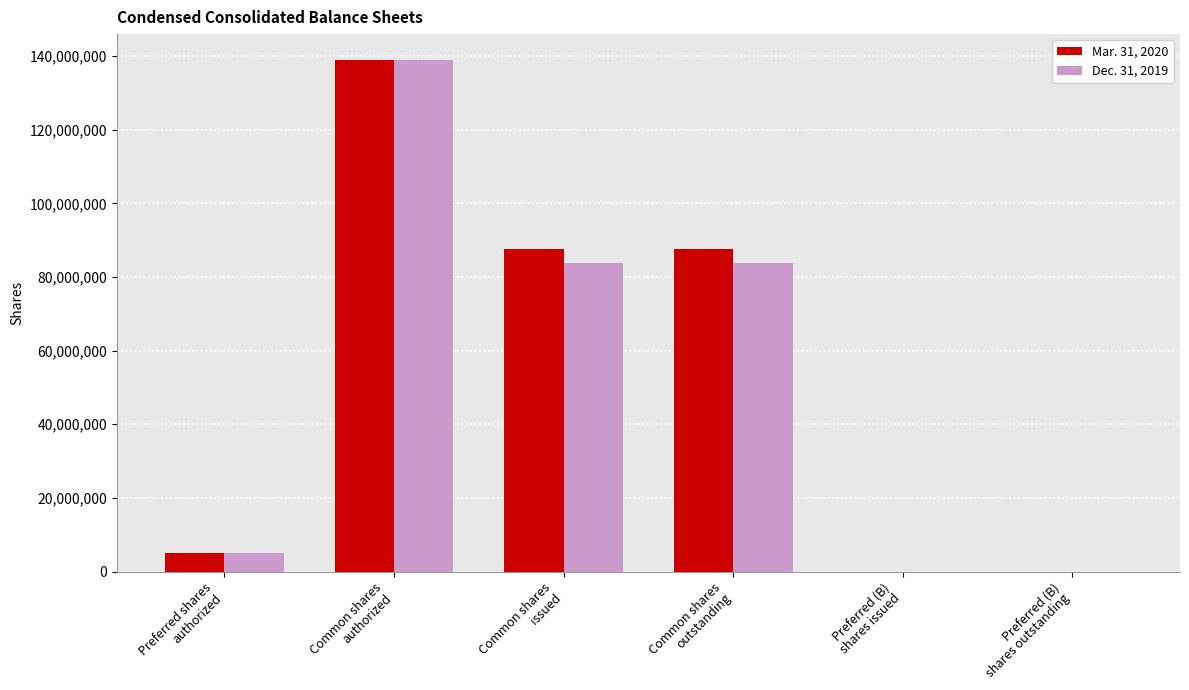

Does the chart contain stacked bars?

No